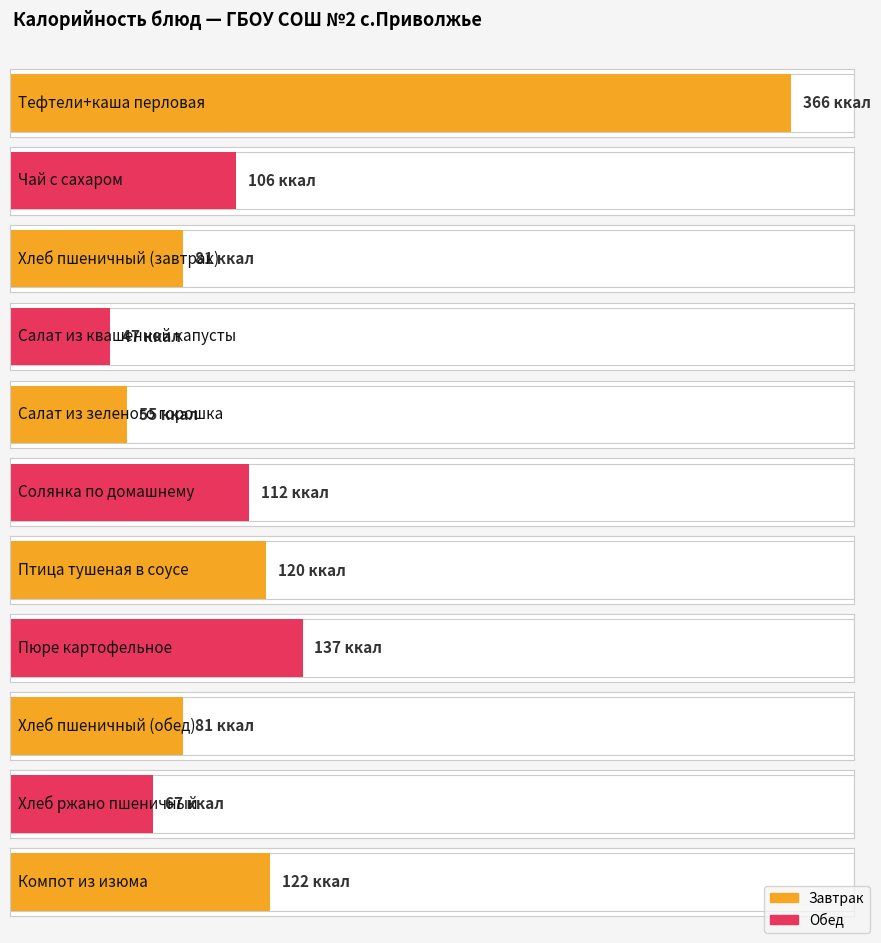

Which has a higher value, Салат из зеленого горошка or Солянка по домашнему?

Солянка по домашнему